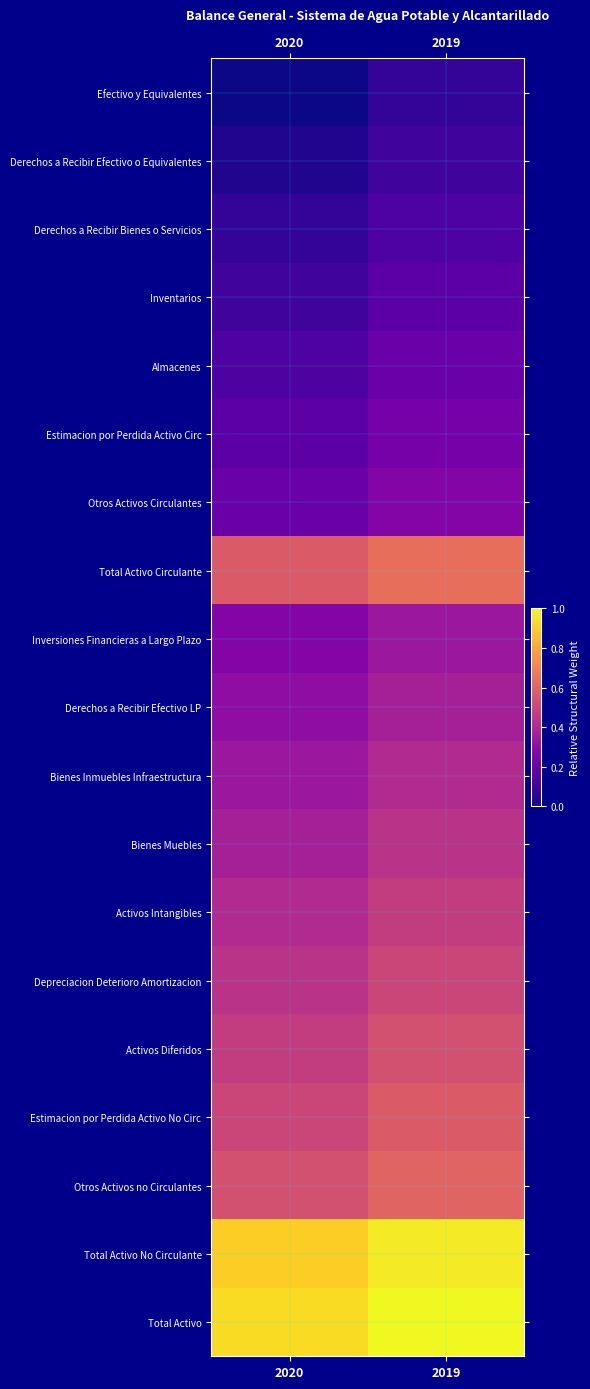

List the series in order of their peak value, lowest first.

Efectivo y Equivalentes, Derechos a Recibir Efectivo o Equivalentes, Derechos a Recibir Bienes o Servicios, Inventarios, Almacenes, Estimacion por Perdida Activo Circ, Otros Activos Circulantes, Inversiones Financieras a Largo Plazo, Derechos a Recibir Efectivo LP, Bienes Inmuebles Infraestructura, Bienes Muebles, Activos Intangibles, Depreciacion Deterioro Amortizacion, Activos Diferidos, Estimacion por Perdida Activo No Circ, Otros Activos no Circulantes, Total Activo Circulante, Total Activo No Circulante, Total Activo